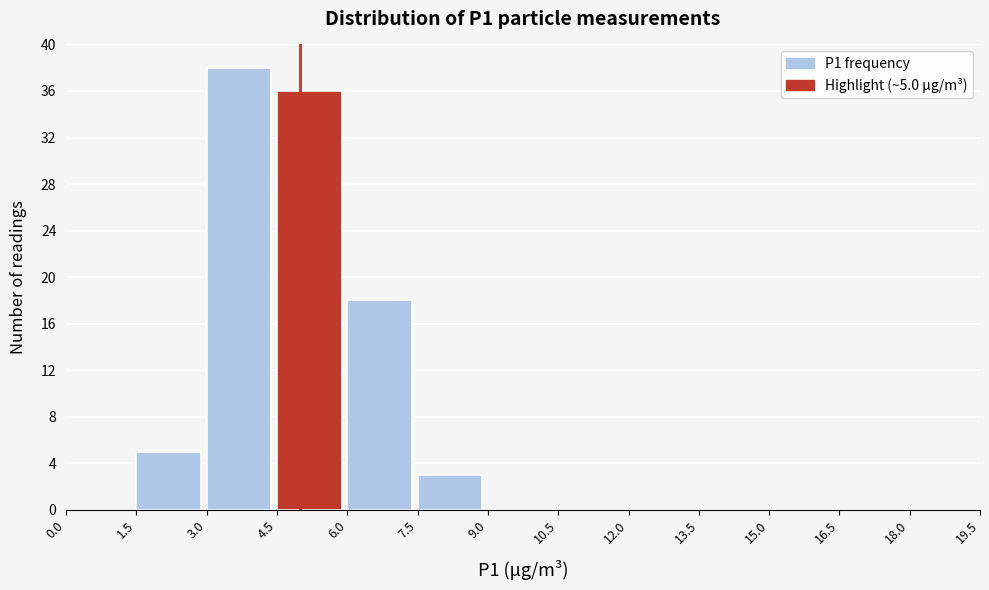

Over which range of the x-axis is the bar tallest?

3.0 to 4.5